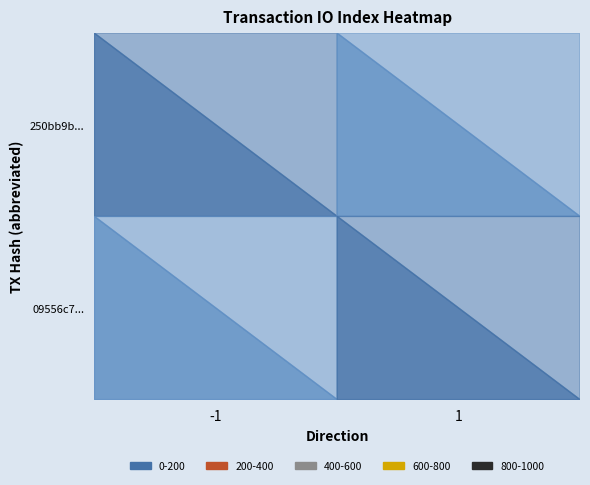

Is it true that 09556c768db787114f8caaee0498f326760acc1 equals 8 at io_index?

True